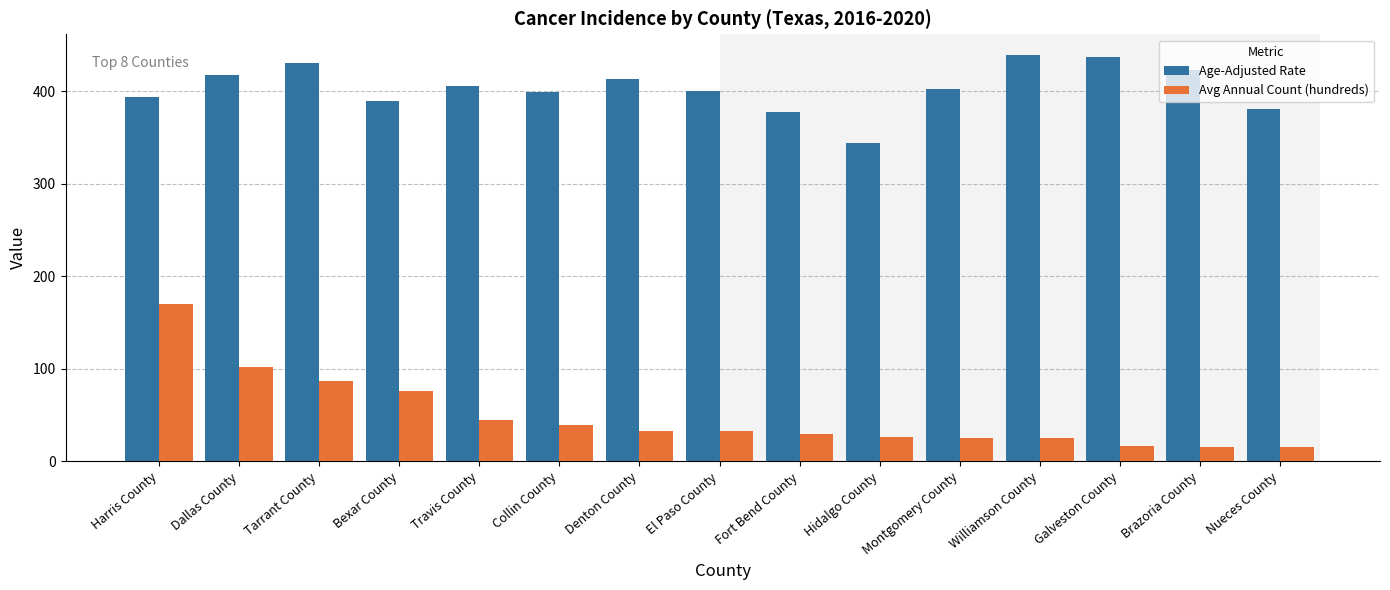

How many data points in Age-Adjusted Rate are above 402?

8